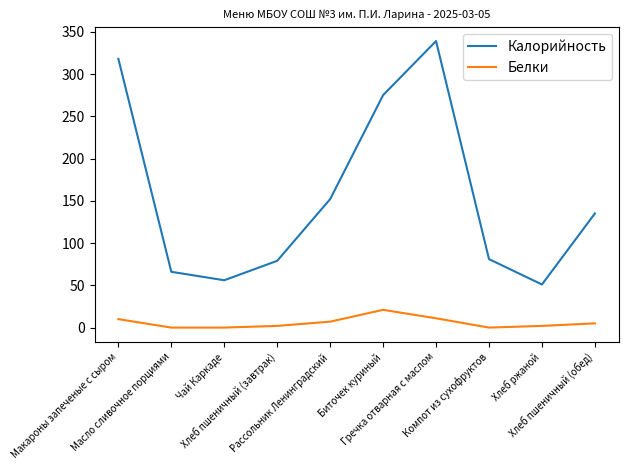

Does the chart display data point markers on the line(s)?

No